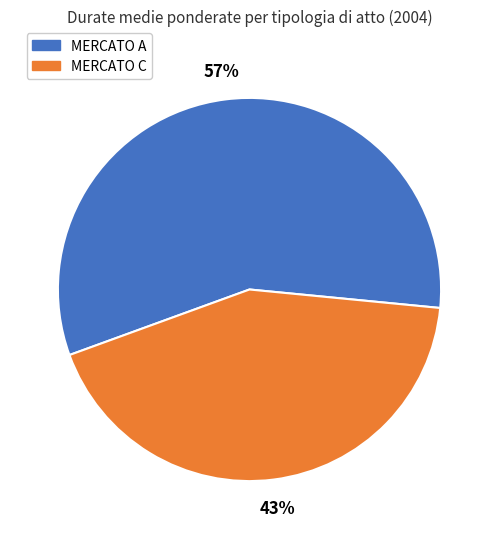

To the nearest percent, what is the difference between the largest and smallest slice percentages?

14%